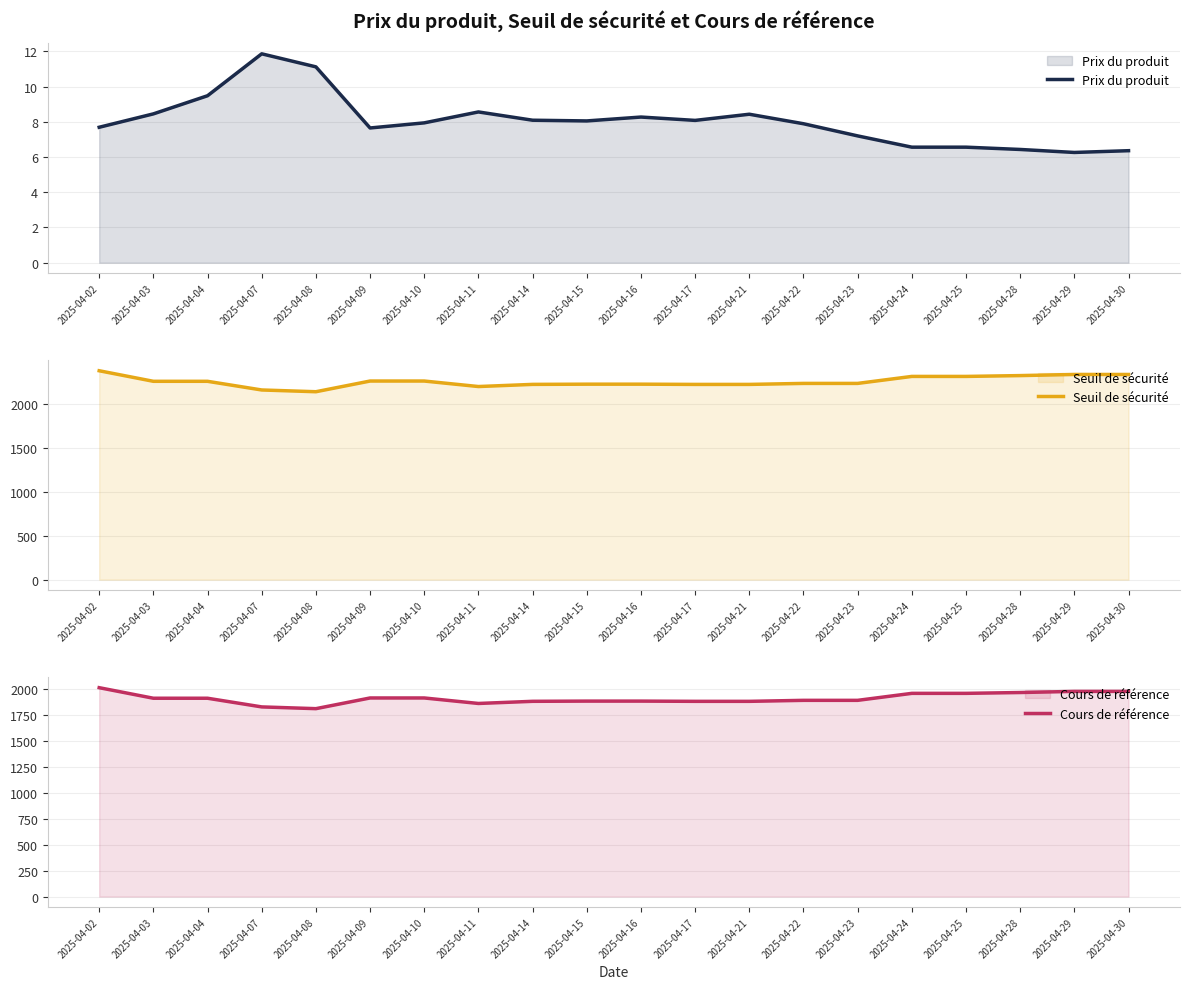

Does the chart display data point markers on the line(s)?

No